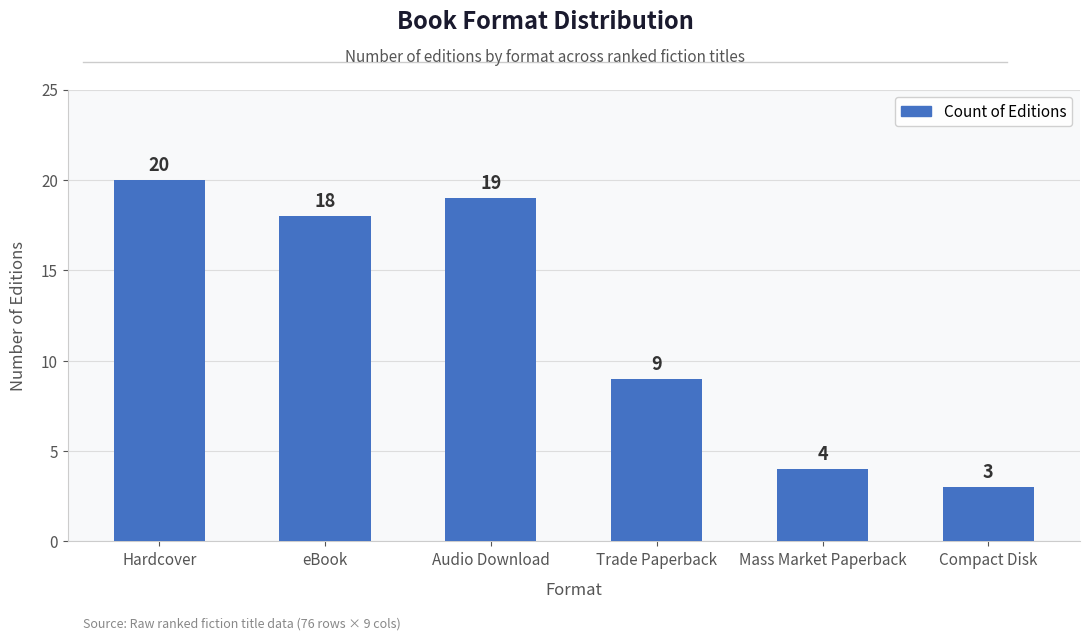

What is the minimum value shown in the chart?

3